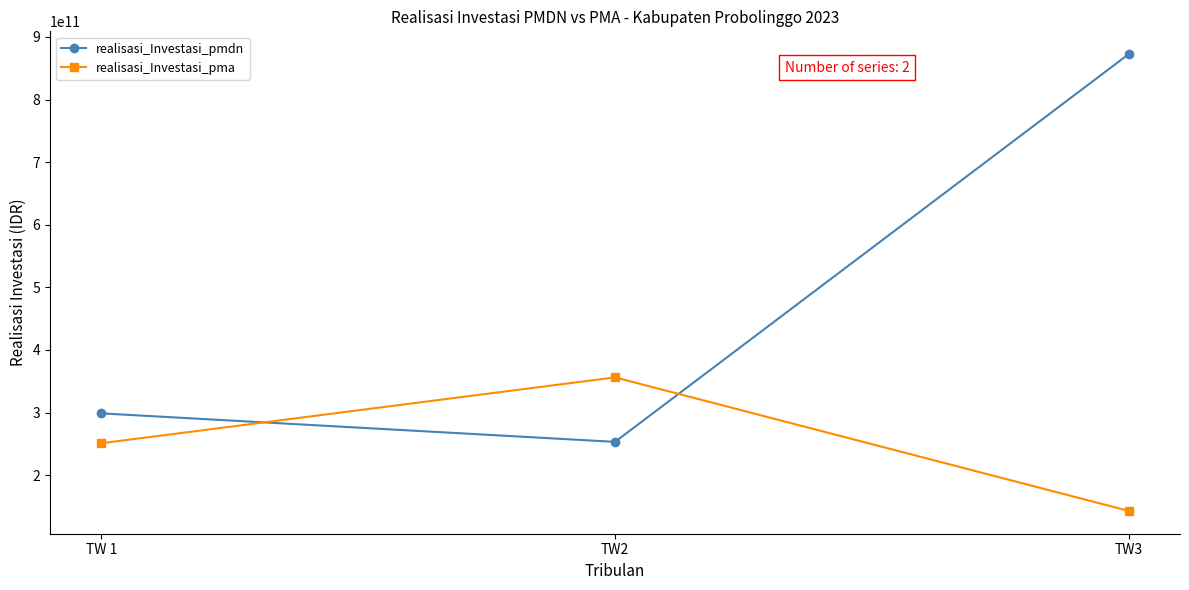

What position from the right is TW 1?

3